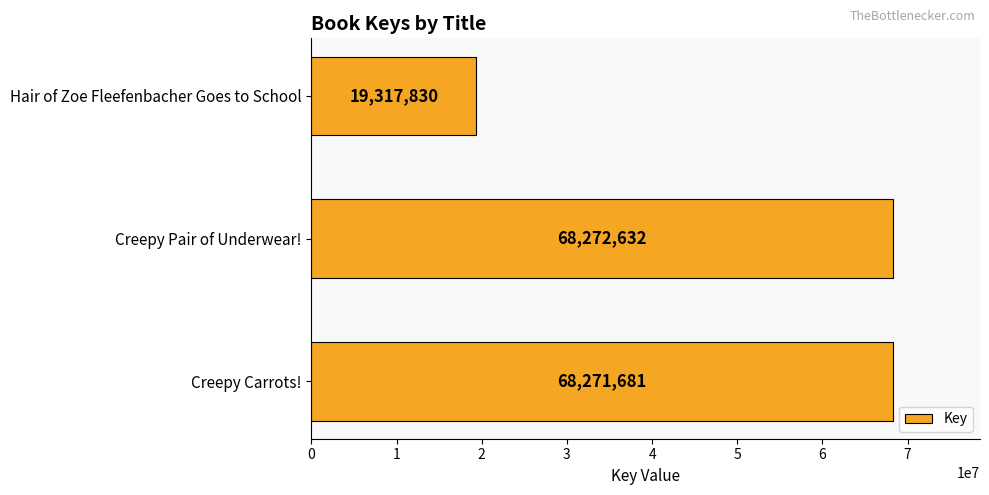

Rank the categories by value from highest to lowest.

Creepy Pair of Underwear!, Creepy Carrots!, Hair of Zoe Fleefenbacher Goes to School